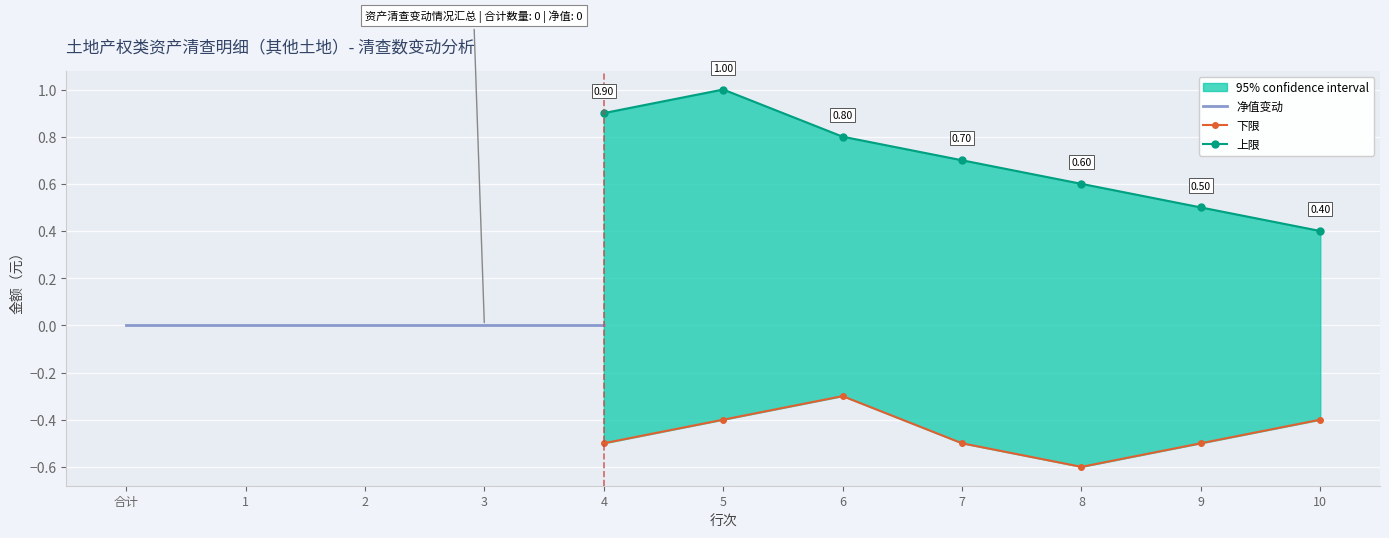

True or false: 账面原值 and 下限 intersect in this chart.

False